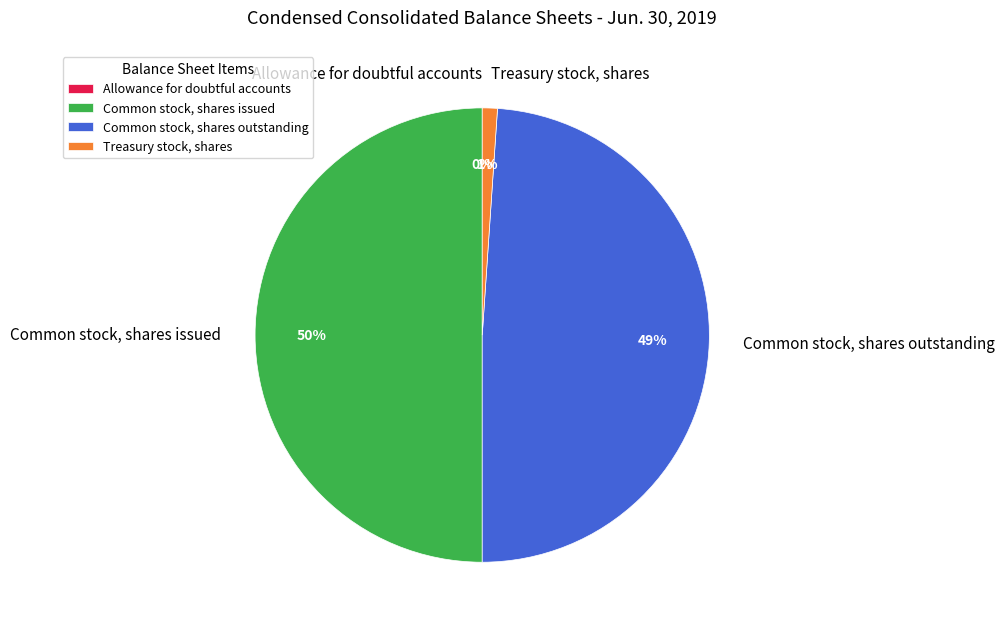

The Treasury stock, shares slice represents 16% of the pie. True or false?

False